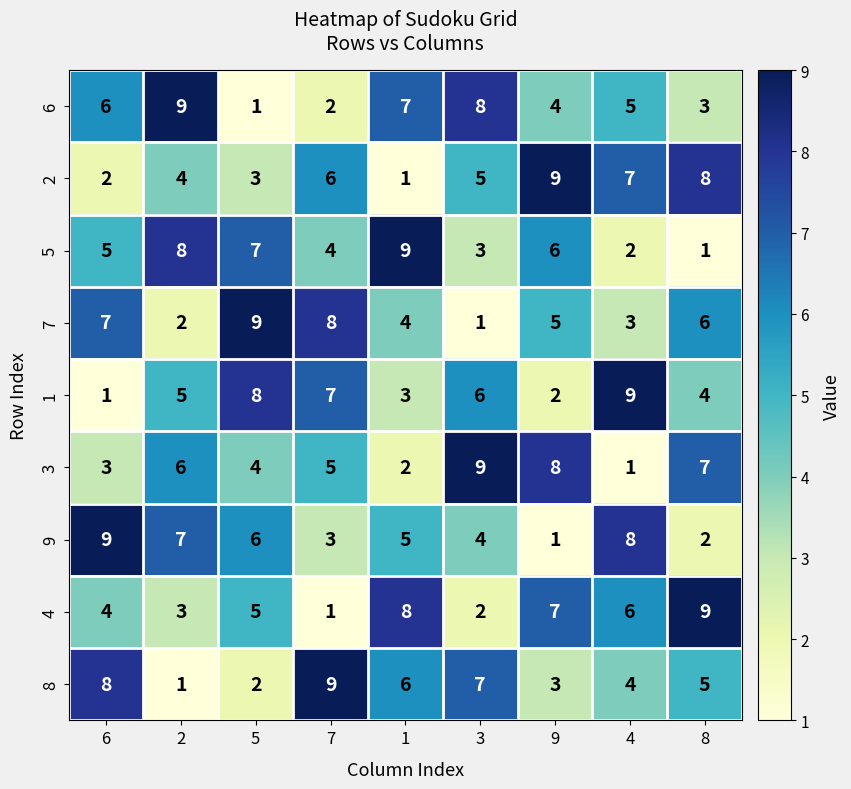

How many data points does each series have?

9